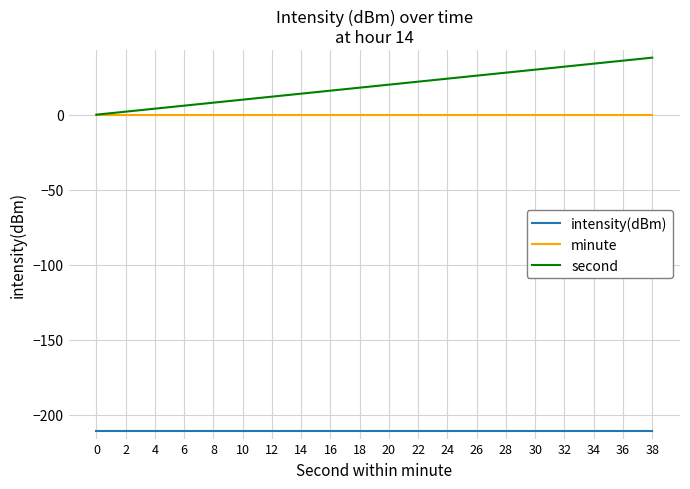

The intensity(dBm) series shows -346.9 at 34. True or false?

False